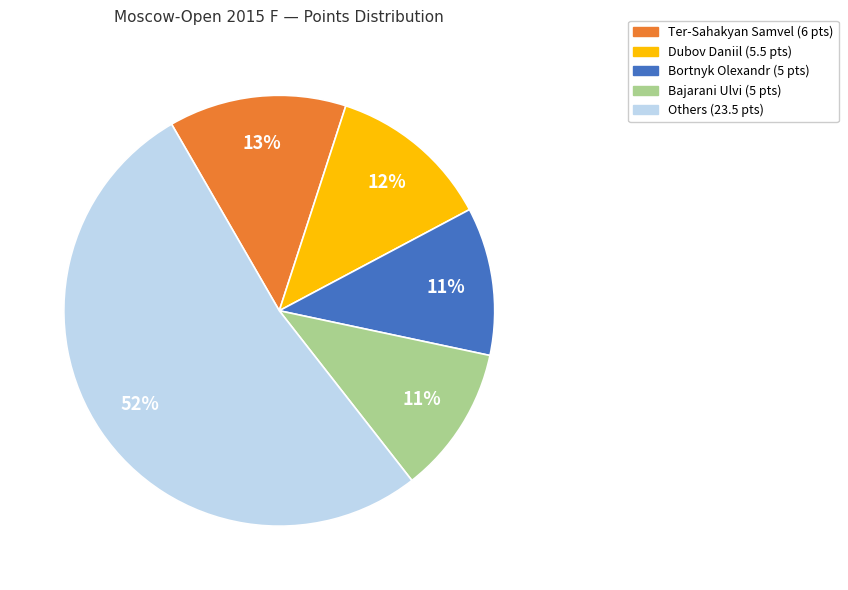

Does any single category account for the majority?

Yes